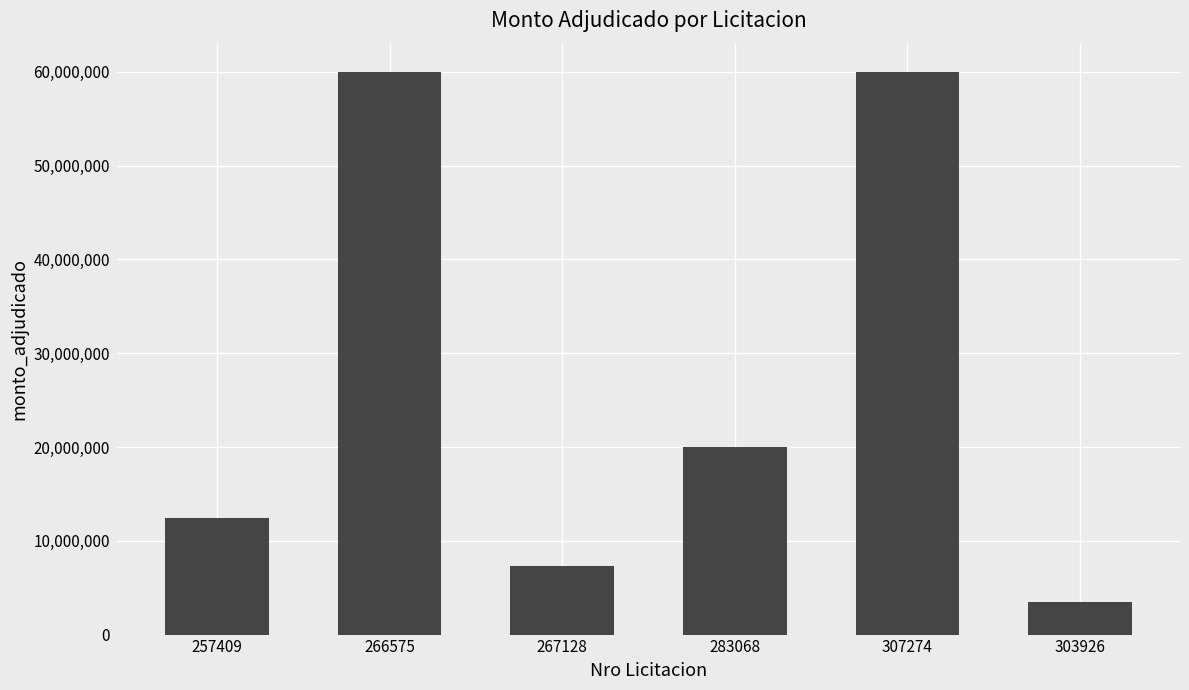

What is the ratio of the value at 283068 to the value at 267128?

2.7